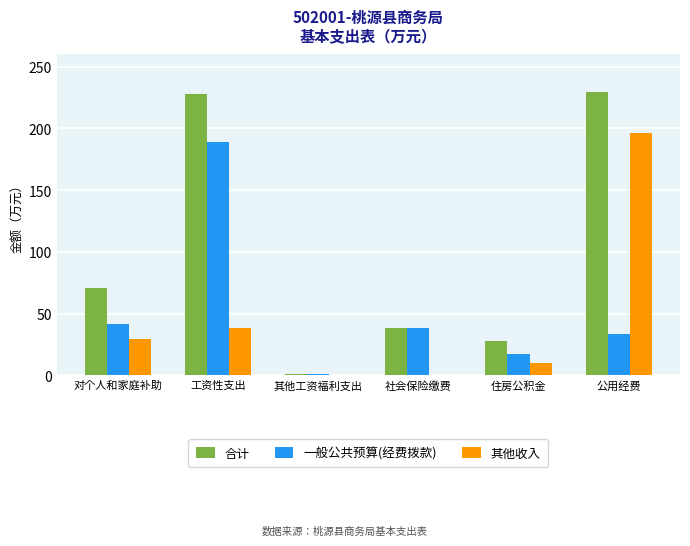

What is the approximate value of 其他收入 at 住房公积金?

10.0